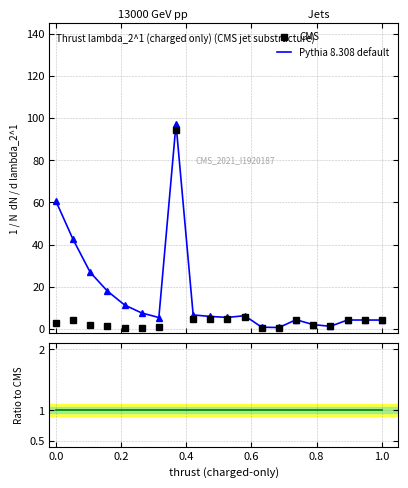

Rank the series by their average value, from lowest to highest.

CMS, Pythia 8.308 default